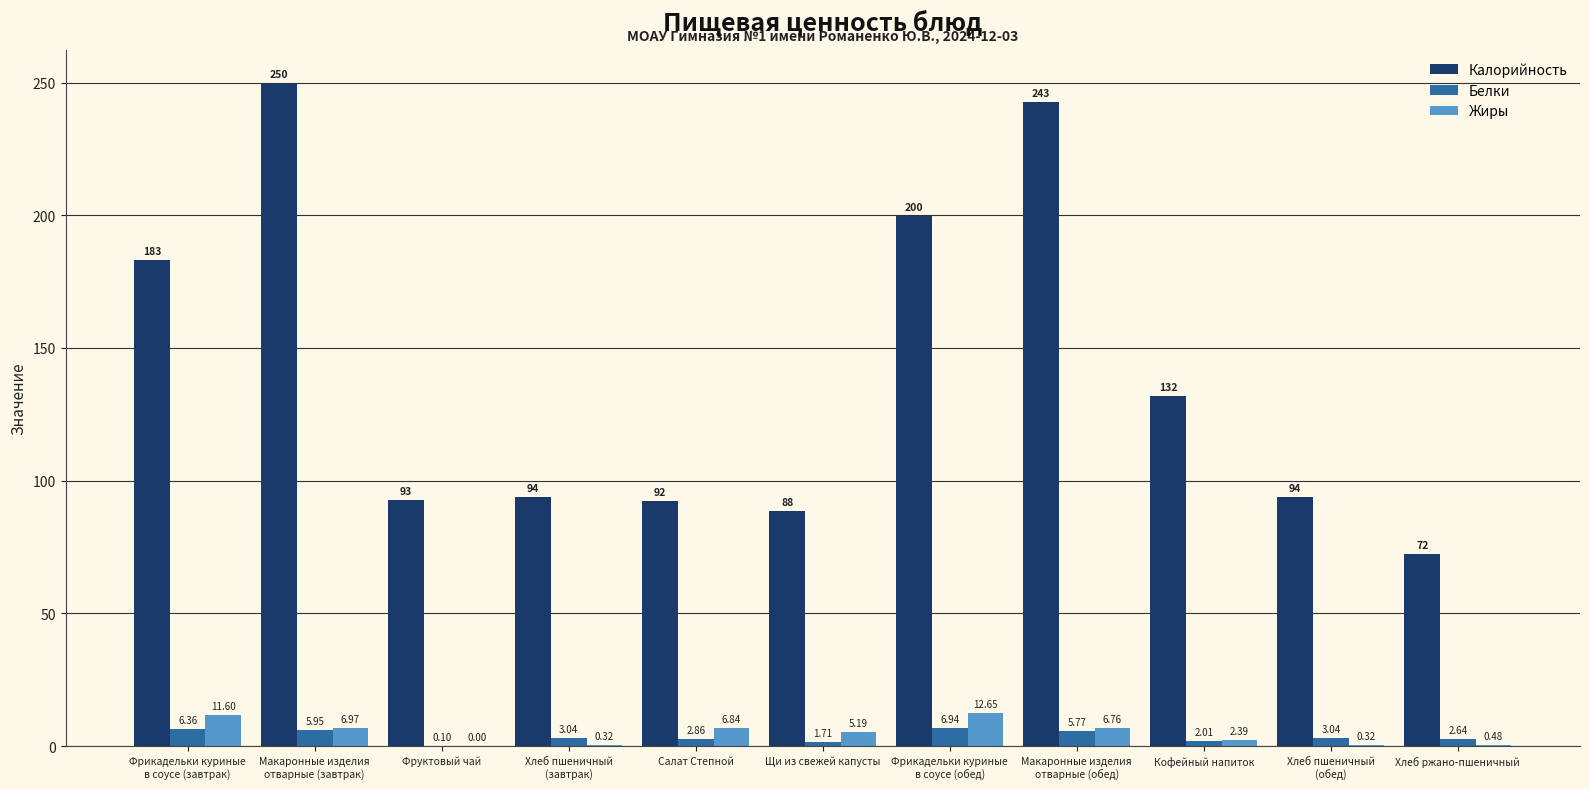

At which label does Калорийность reach its peak?

Макаронные изделия
отварные (завтрак)